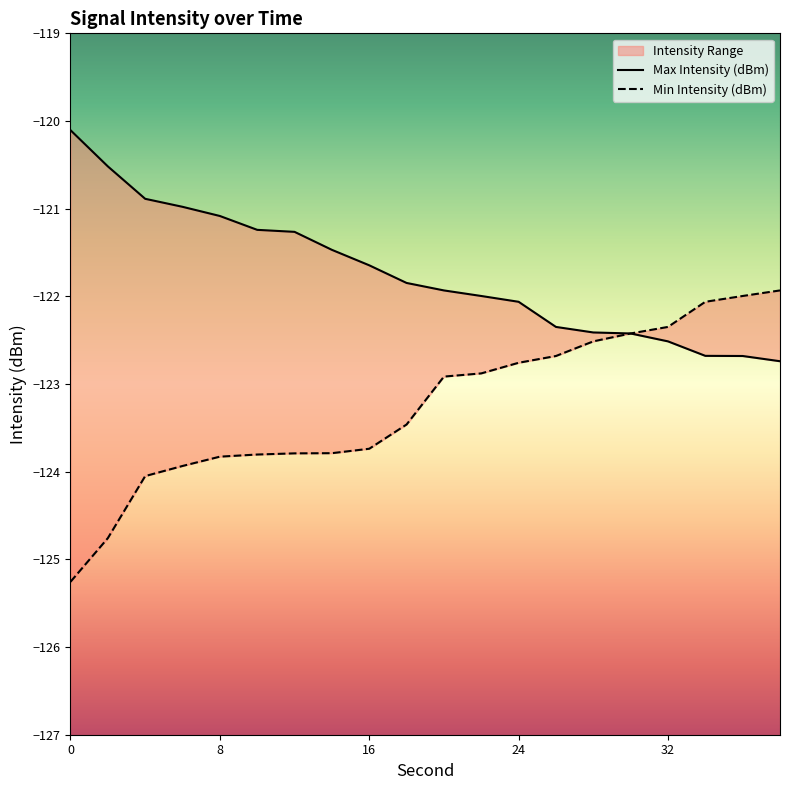

How many distinct data groups are displayed?

2